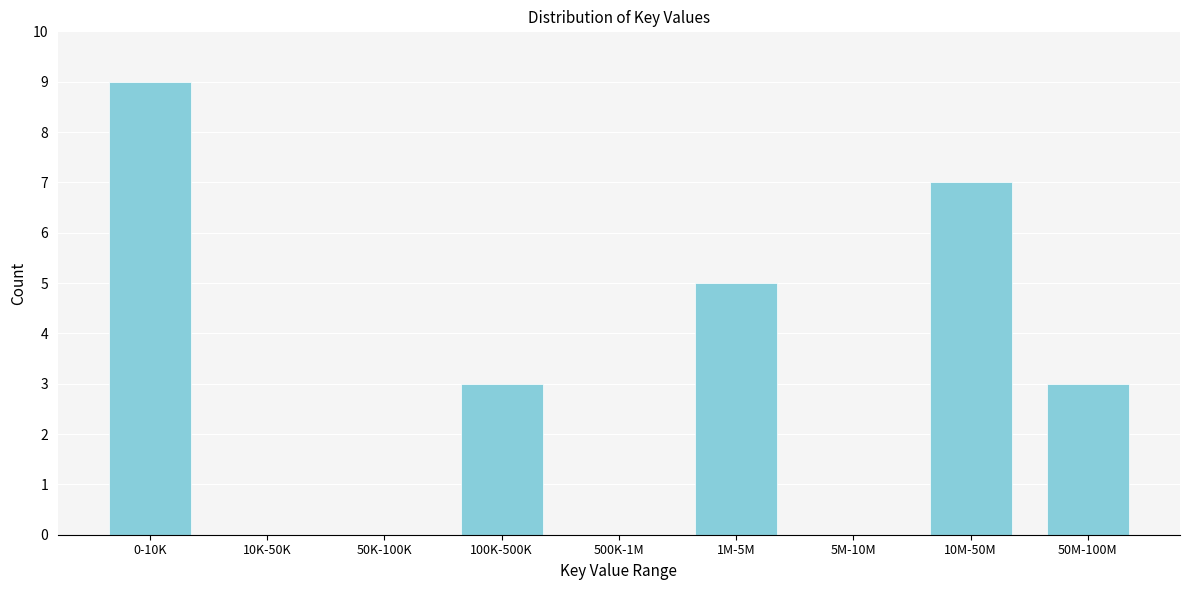

Reading left to right, extract all data points from this chart.

0-10K=9	10K-50K=0	50K-100K=0	100K-500K=3	500K-1M=0	1M-5M=5	5M-10M=0	10M-50M=7	50M-100M=3